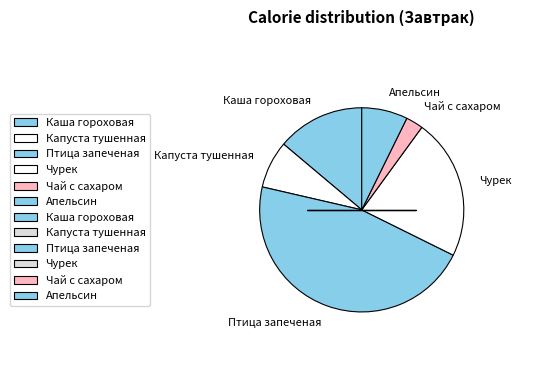

Count the number of slices in the pie.

6